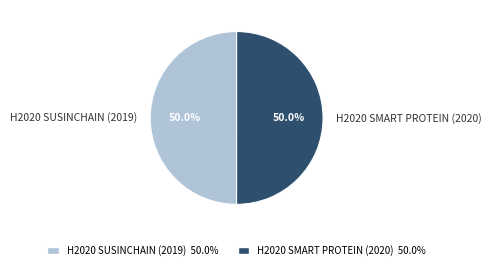

Combined, what portion of the pie is H2020 SUSINCHAIN (2019) and H2020 SMART PROTEIN (2020)?

100.0%